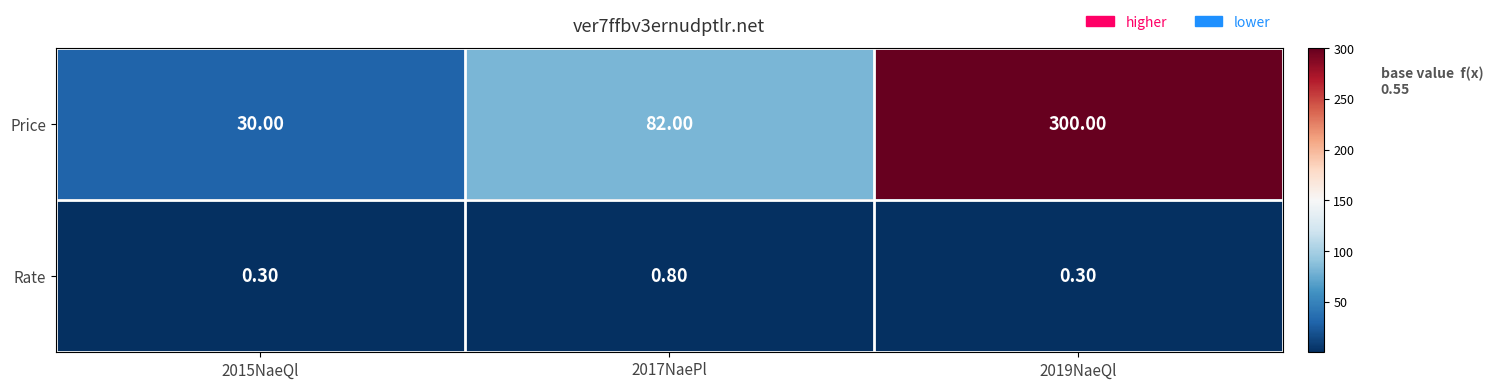

Which series changed the most between 2017NaePl and 2019NaeQl?

Price